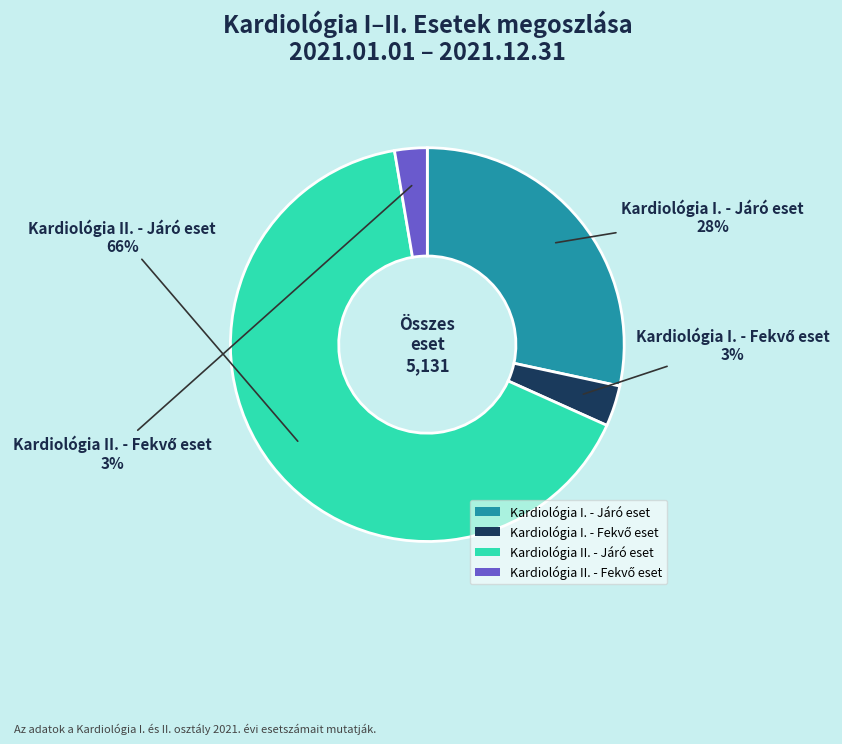

Is it true that Kardiológia II. - Járó eset is 66% of the pie?

True